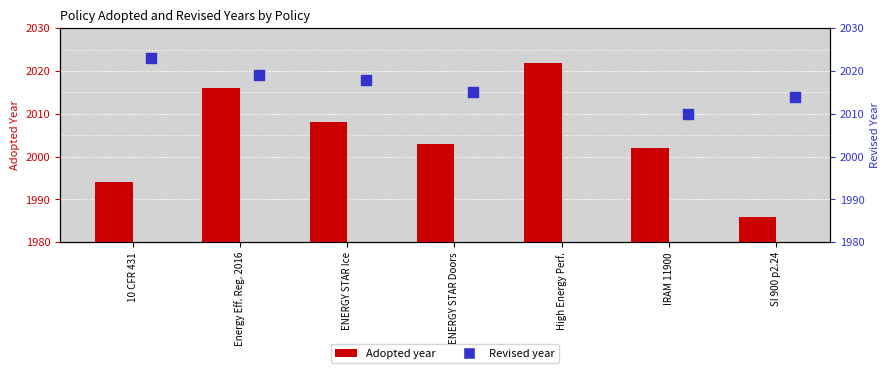

Which series has the largest total across all categories?

Adopted